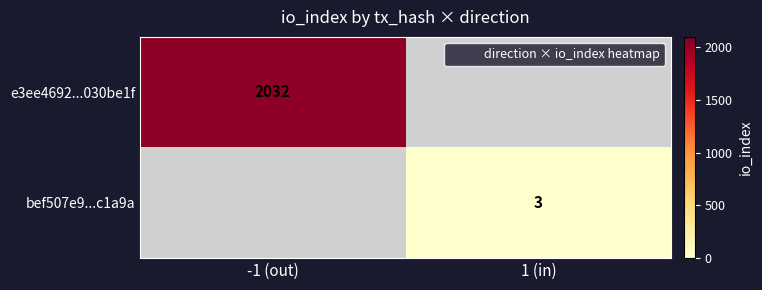

Is the value of e3ee4692...030be1f at 1 (in) greater than the value of bef507e9...c1a9a at 1 (in)?

No